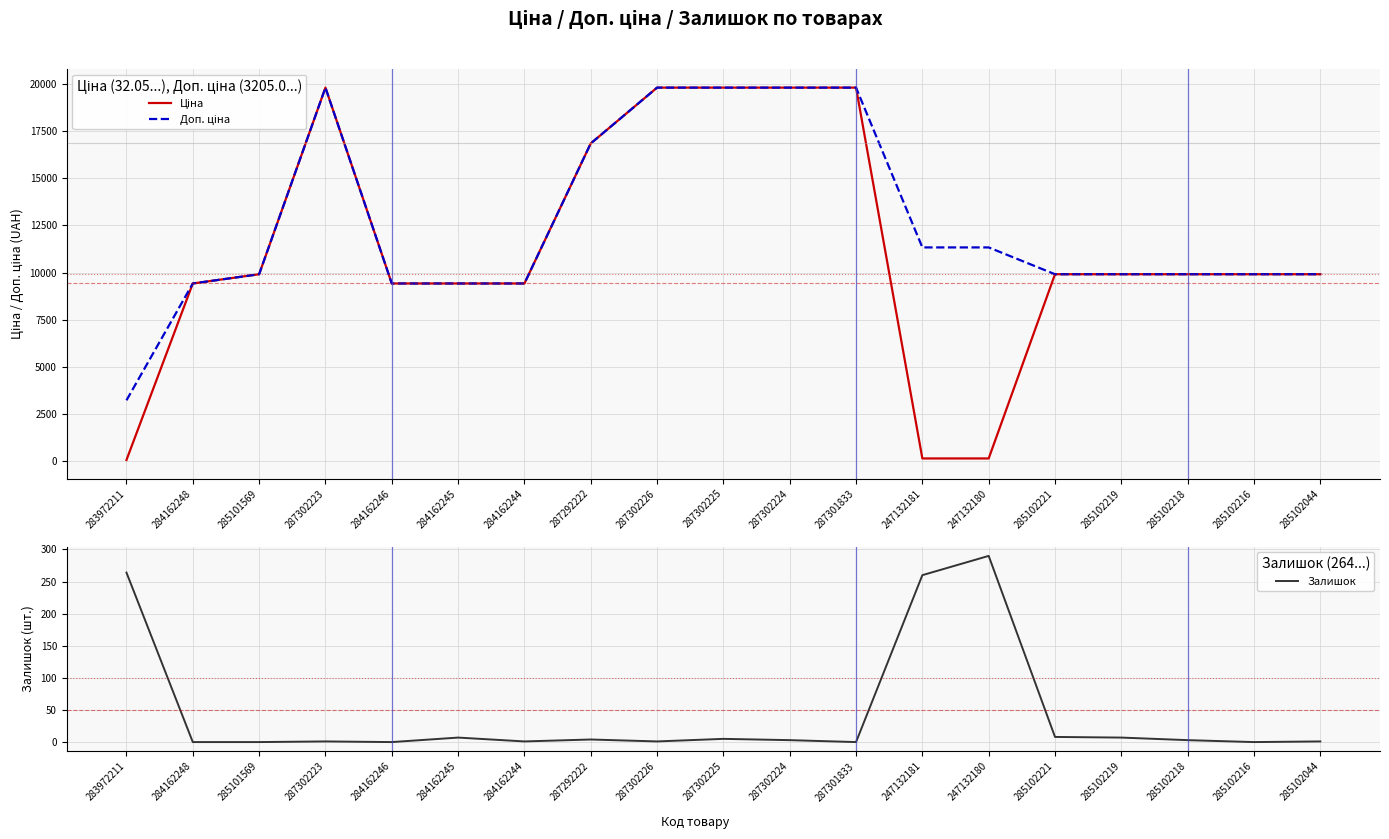

Which series has the largest total across all categories?

Доп. ціна